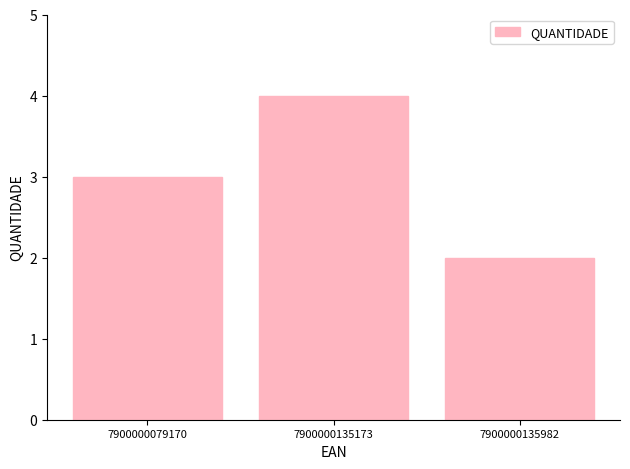

Is it true that the value at 7900000135173 is 7?

False